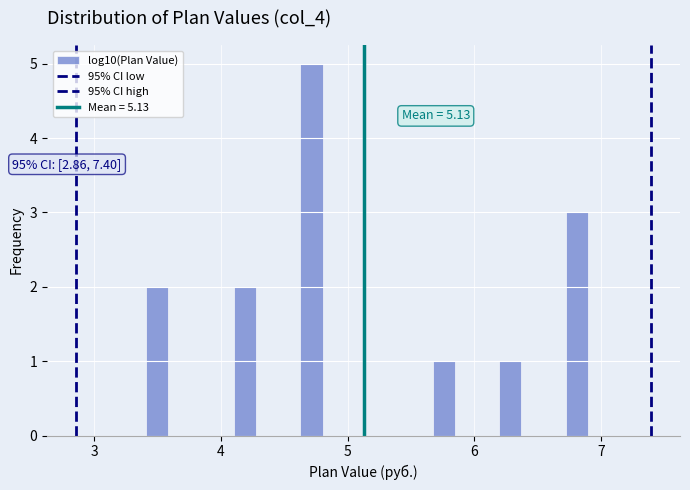

Read against the x-axis, roughly where is the centre of the tallest bar?

4.7